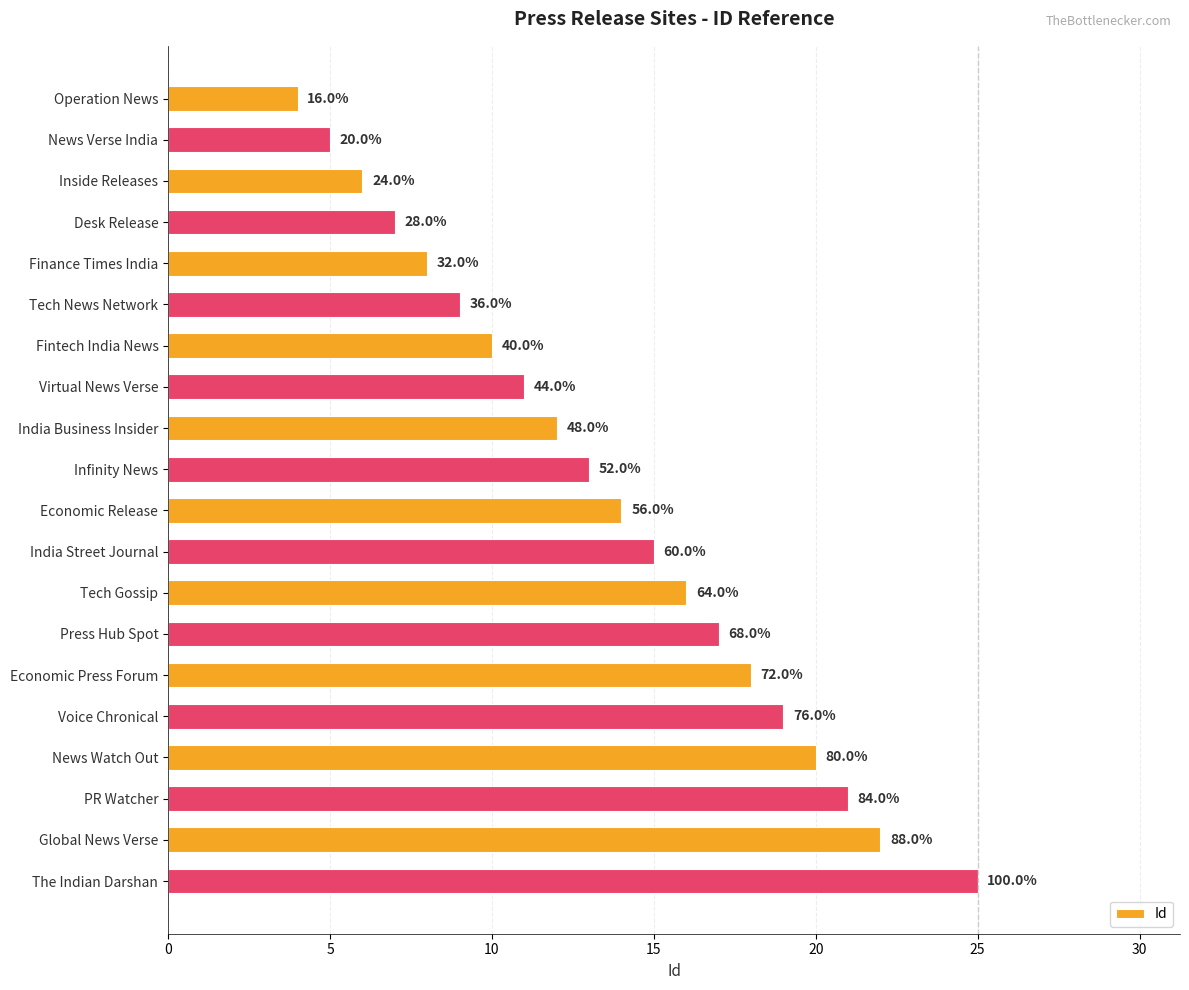

How many bars are there in total?

20